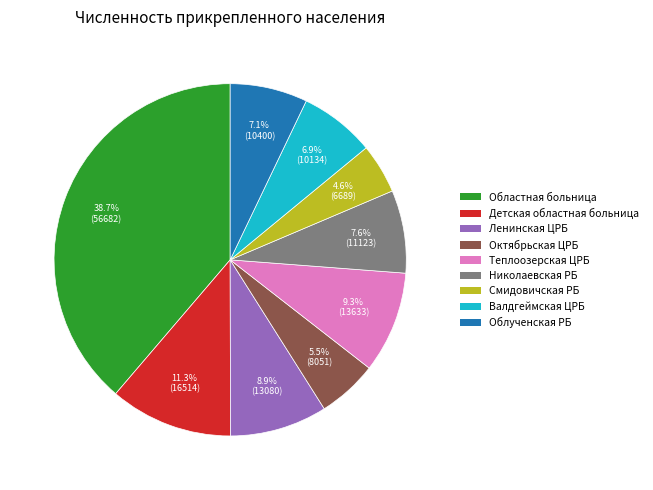

How many slices are in this pie chart?

9